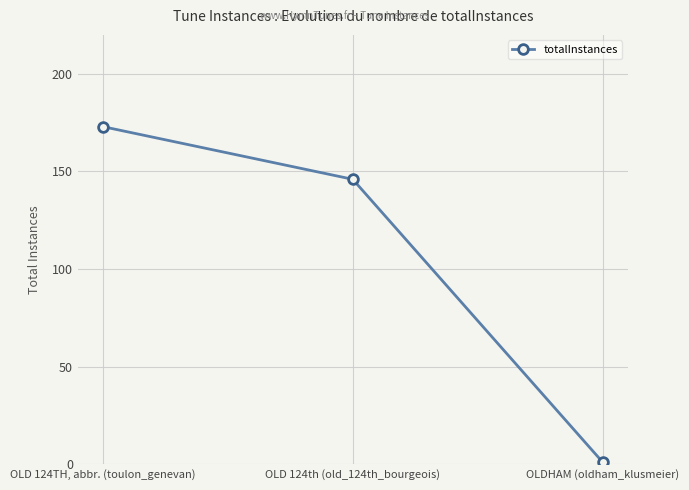

True or false: the data shows 1 at OLDHAM (oldham_klusmeier).

True